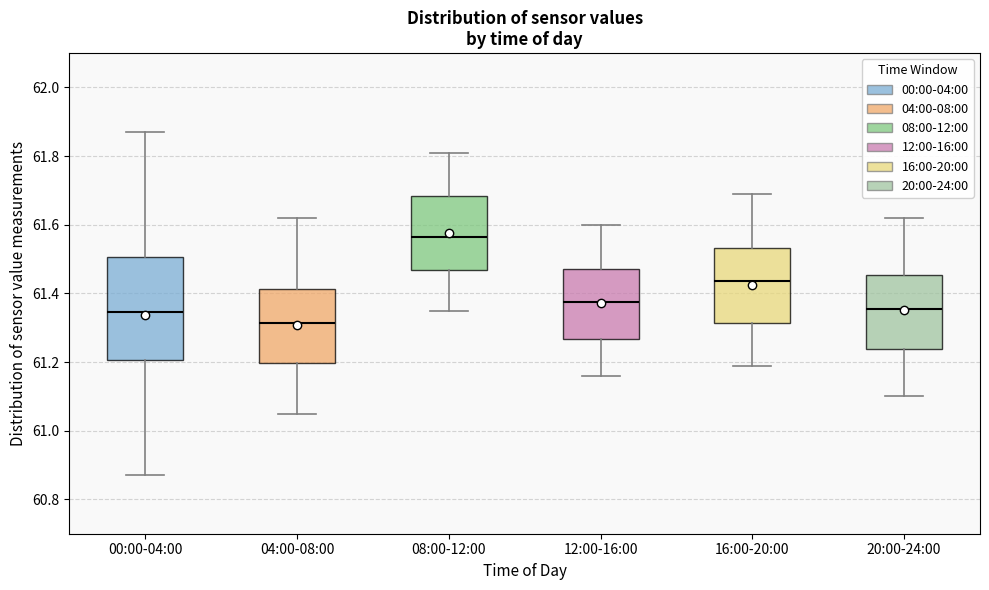

Where does the median line of the box for 00:00-04:00 sit on the y-axis? The values are not printed on the chart, so give them approximately, as read against the axis.

61.34